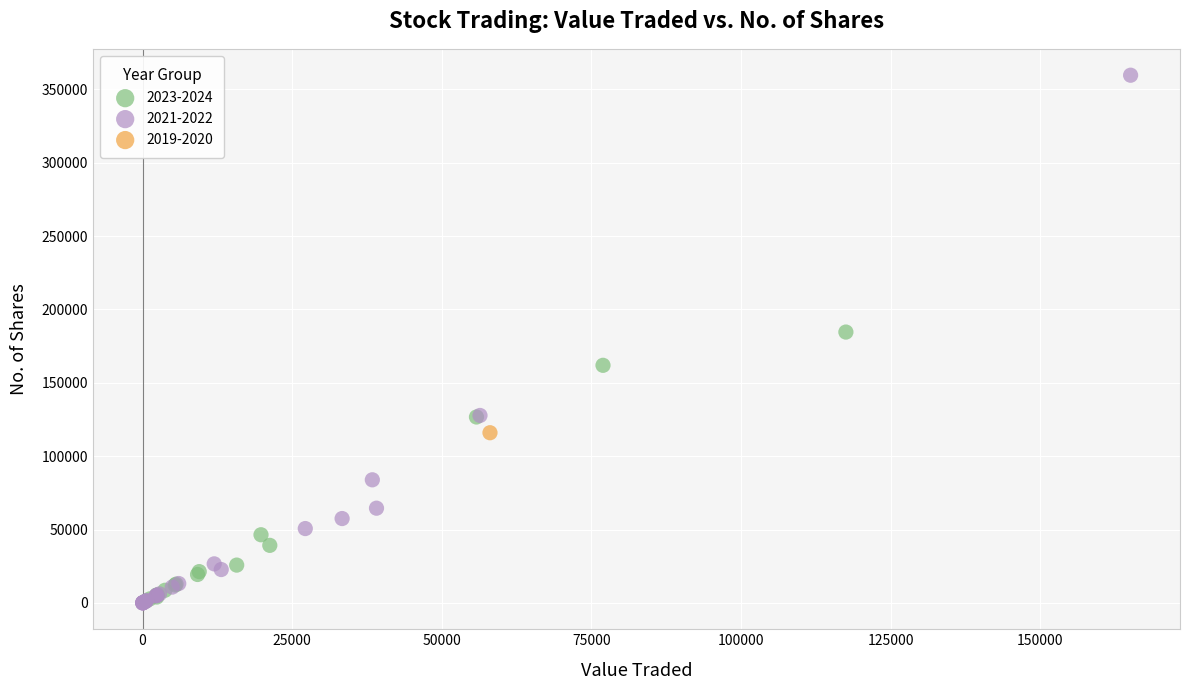

What are all the series names shown in the legend?

2023-2024, 2021-2022, 2019-2020